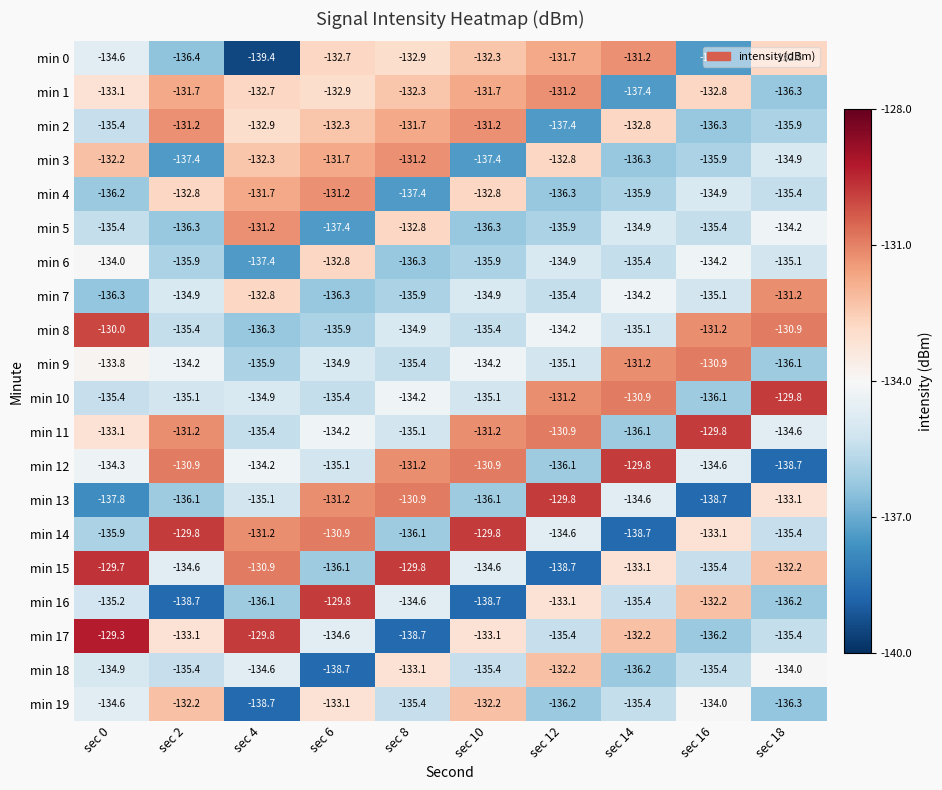

Which series changed the most between sec 4 and sec 18?

min 0